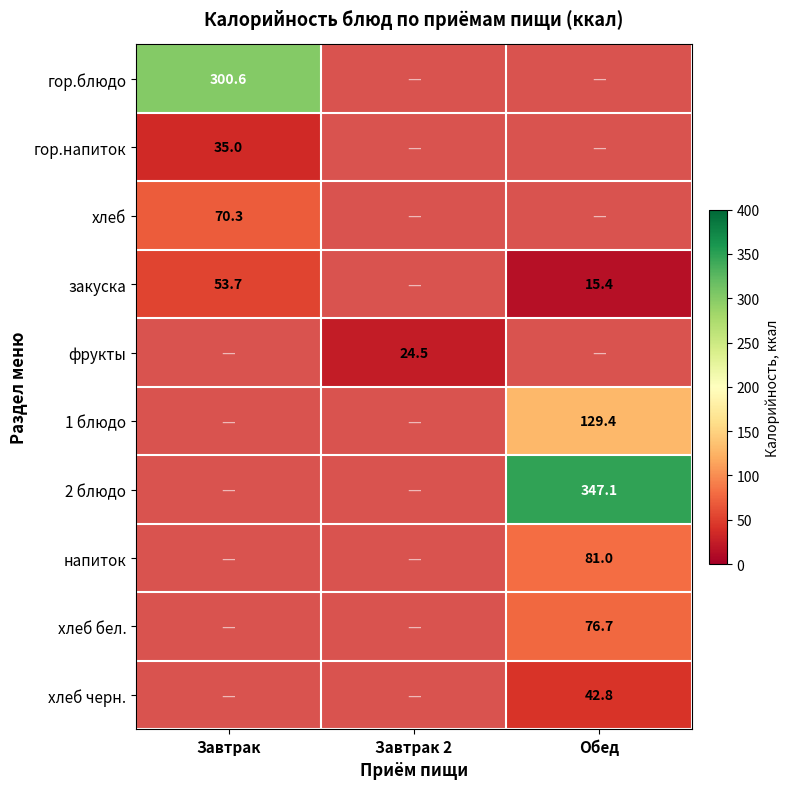

The гор.напиток series shows 22.6 at Завтрак. True or false?

False